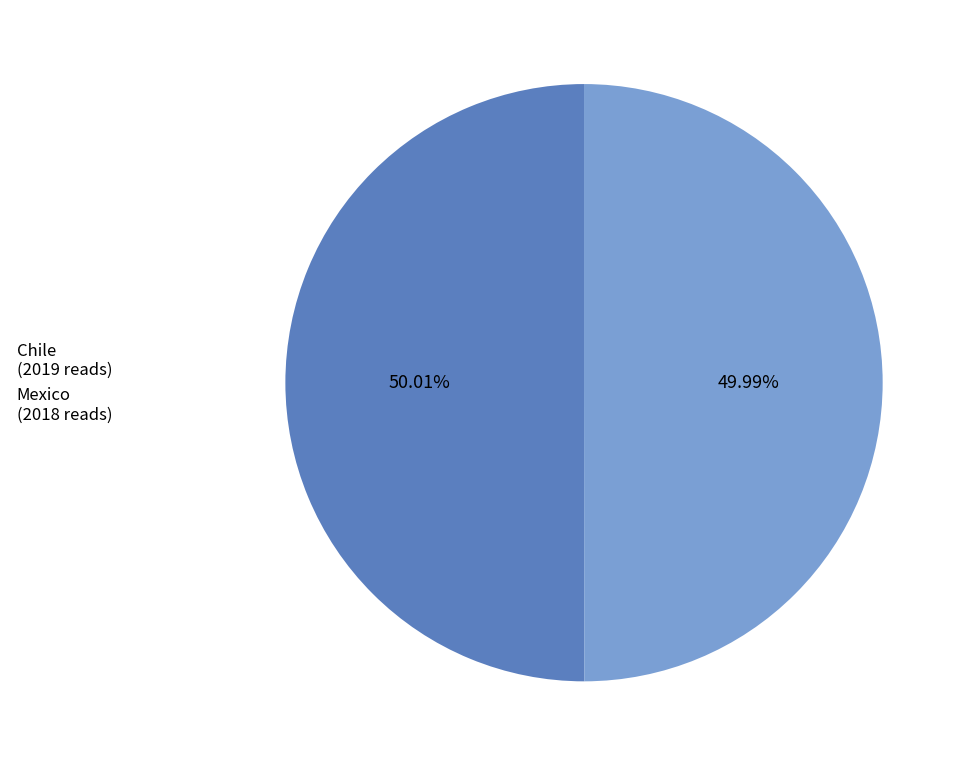

Combined, do Mexico and Chile account for over 50%?

Yes